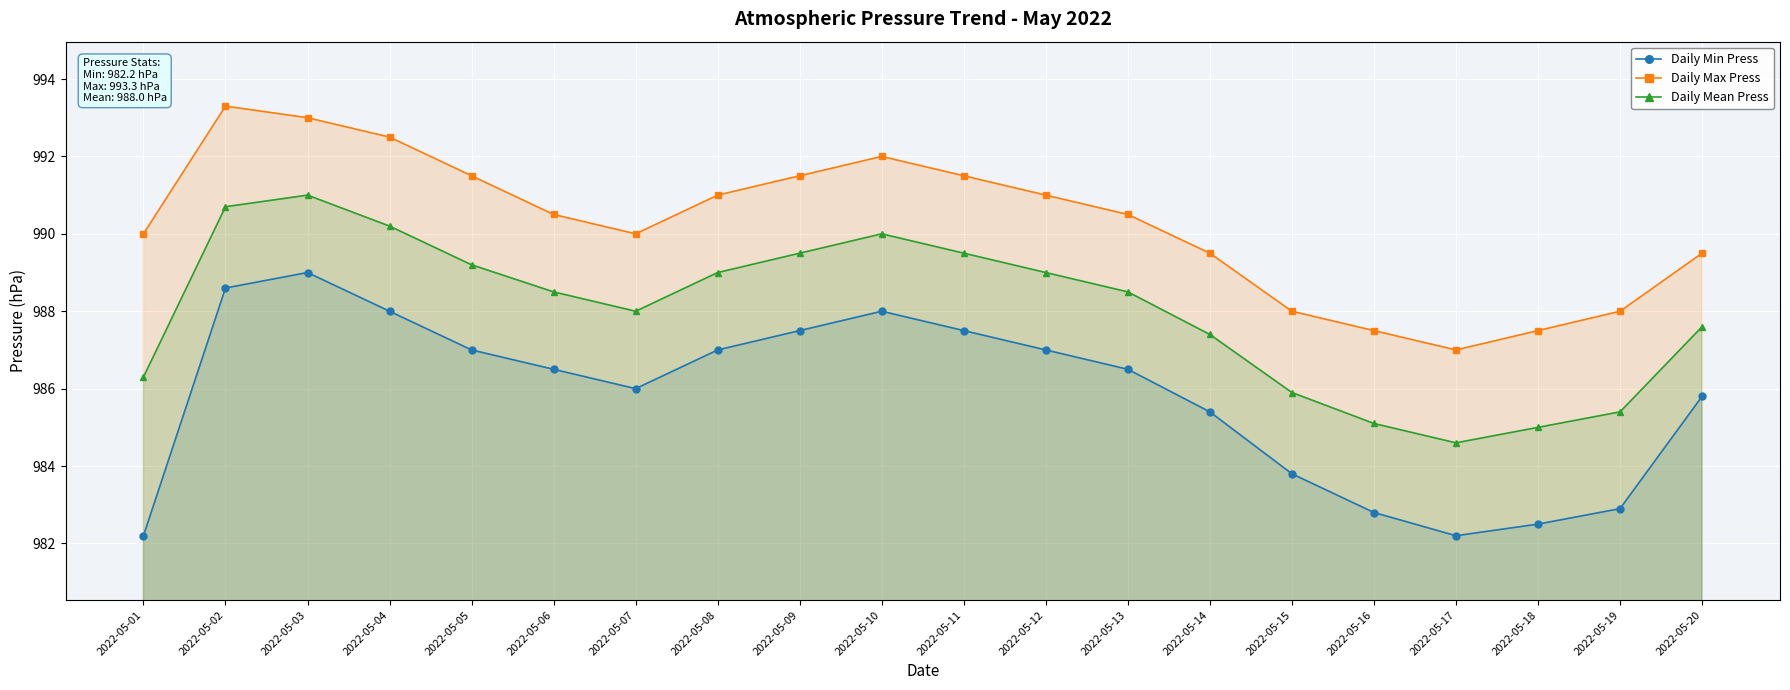

How many lines are shown in the chart?

3